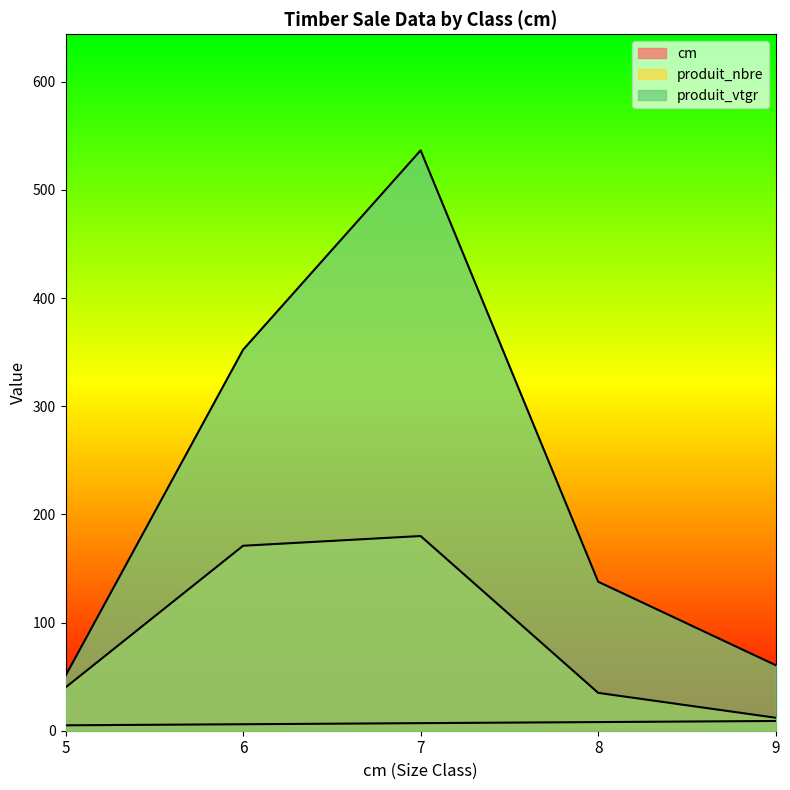

True or false: produit_vtgr has more than 1 interior local peaks.

False